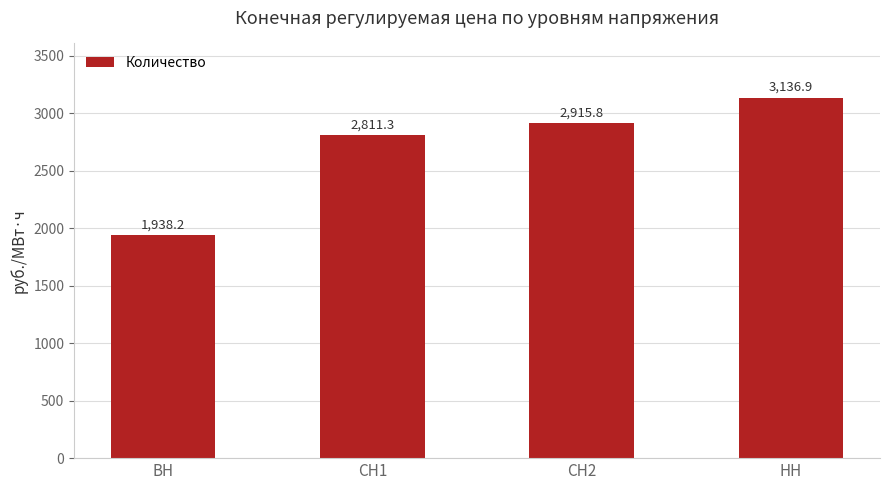

List the labels in order of value, smallest first.

ВН, СН1, СН2, НН